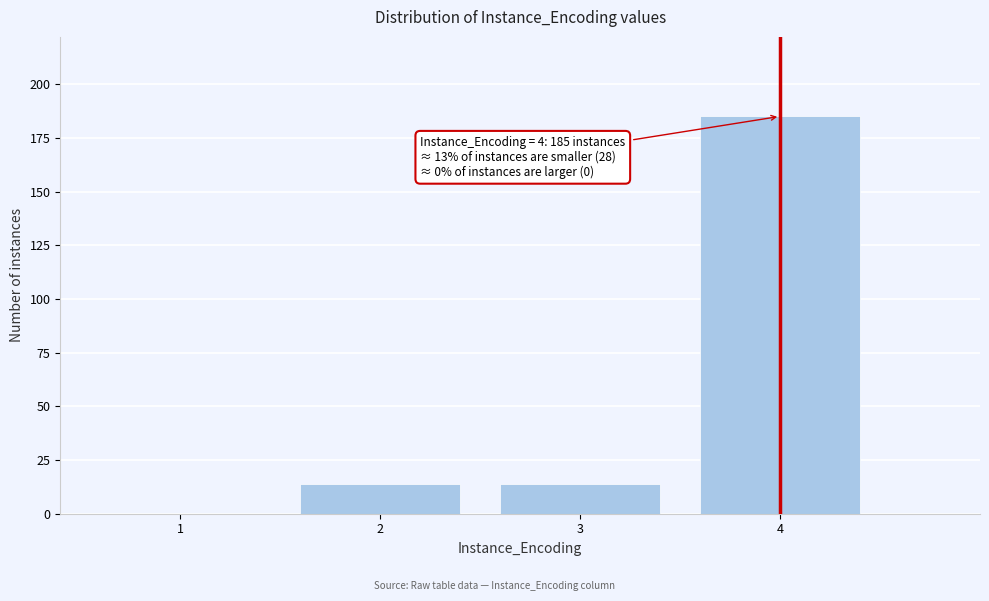

Reading left to right, list all the values displayed in this chart.

1=0	2=14	3=14	4=185